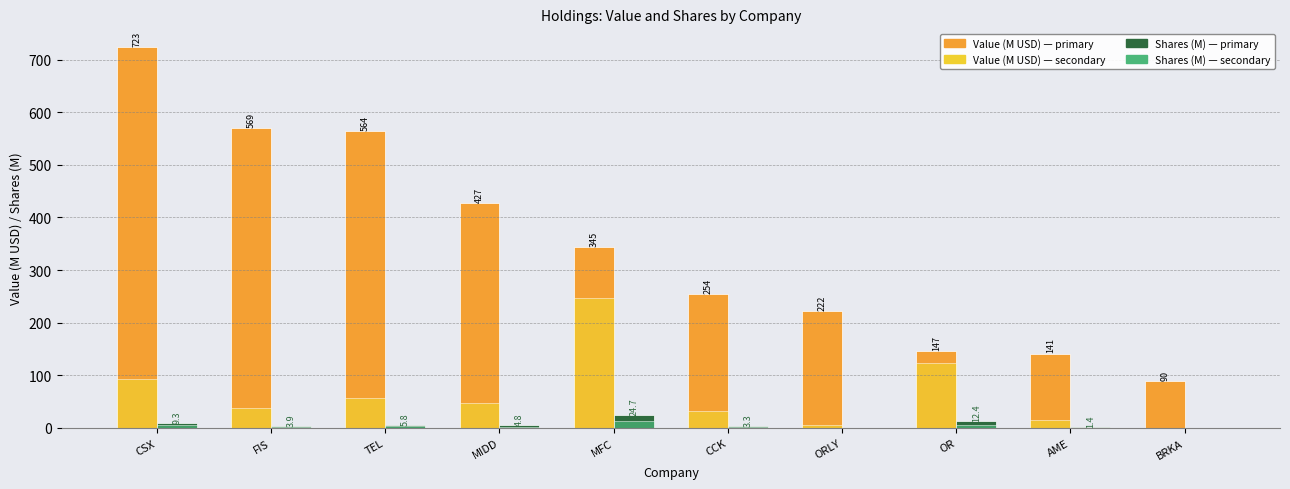

Which label corresponds to the largest value in the chart?

CSX